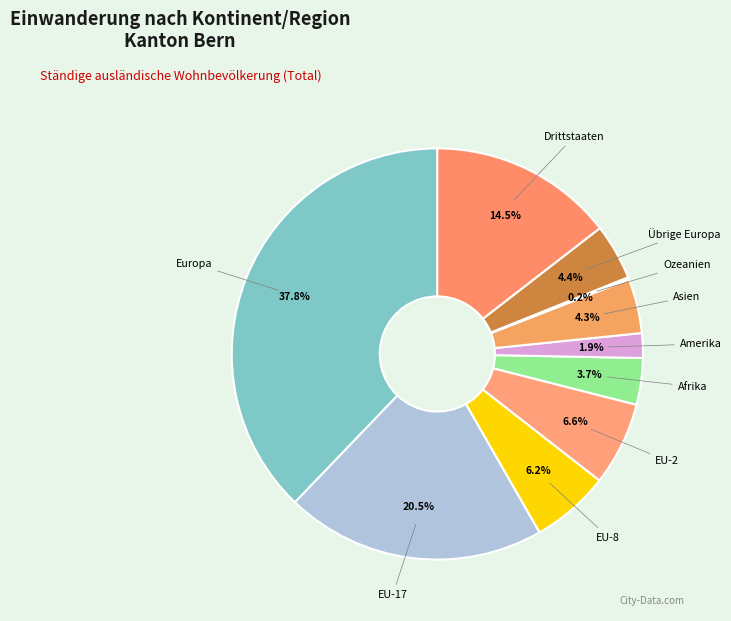

Which slice is the largest?

Europa